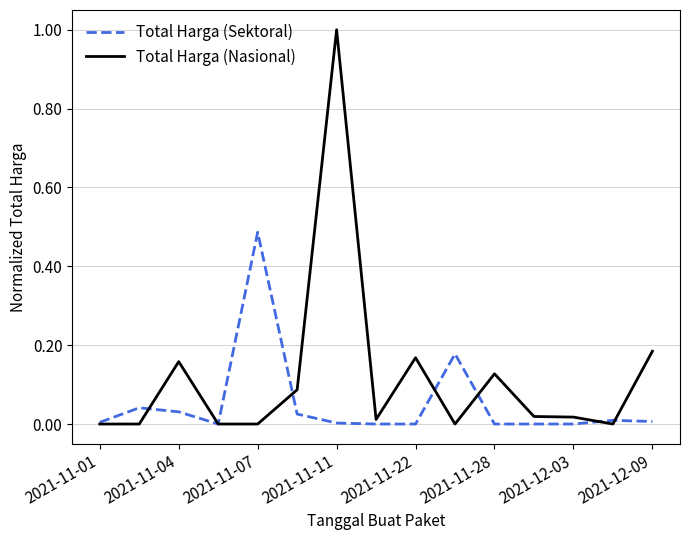

Rank the series by their maximum value, from lowest to highest.

Total Harga (Sektoral), Total Harga (Nasional)